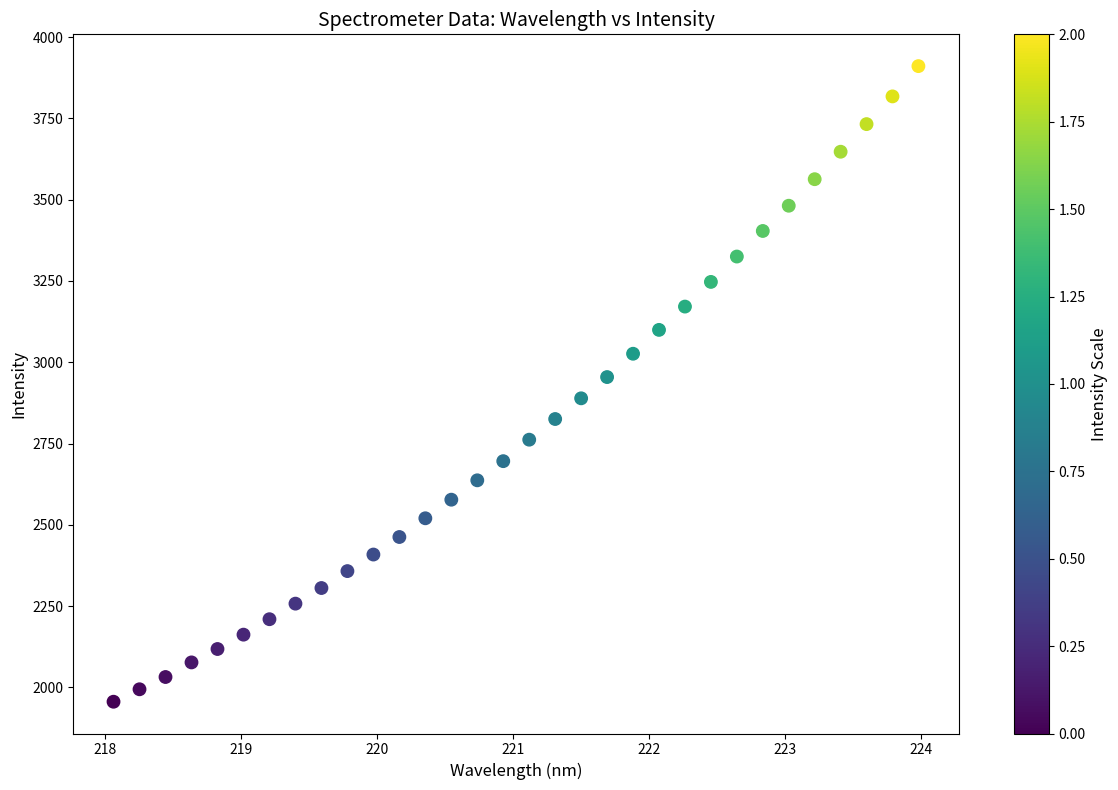

What is the range of Y values (max minus min)?

1954.8